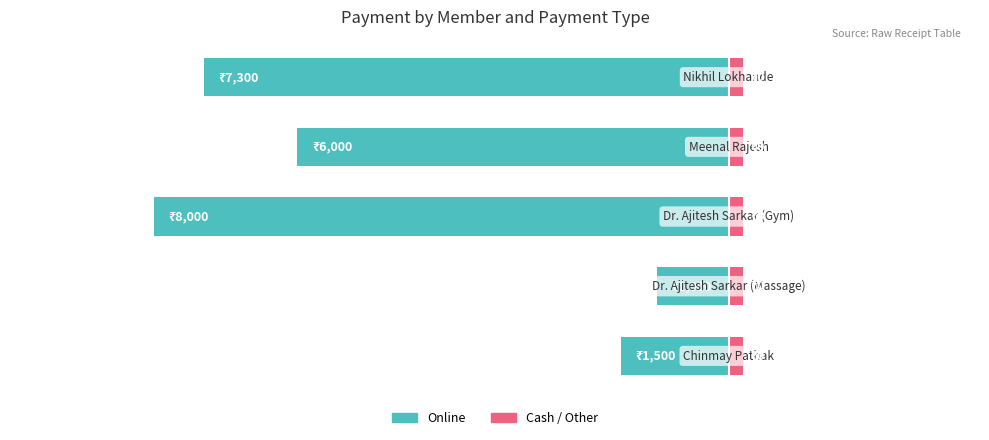

Reading left to right, transcribe all the data shown in this chart.

Online: -1500.0	-1000.0	-8000.0	-6000.0	-7300.0
Cash / Other: 0.6	0.6	0.6	0.6	0.6